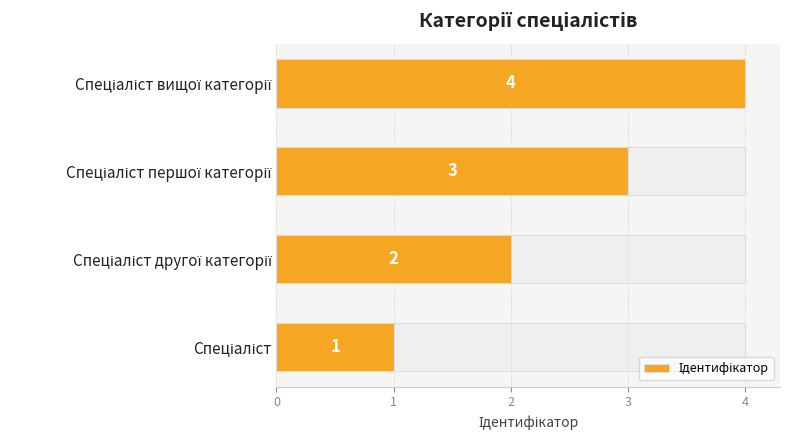

What value does the data have at Спеціаліст вищої категорії?

4